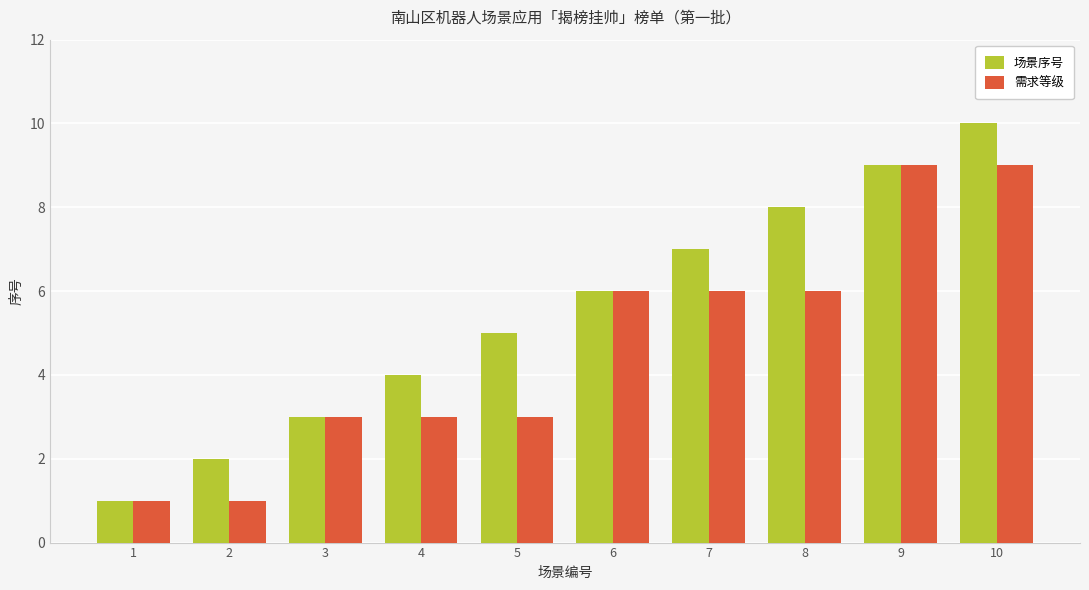

True or false: 需求等级 has a value of 6 at 8.

True